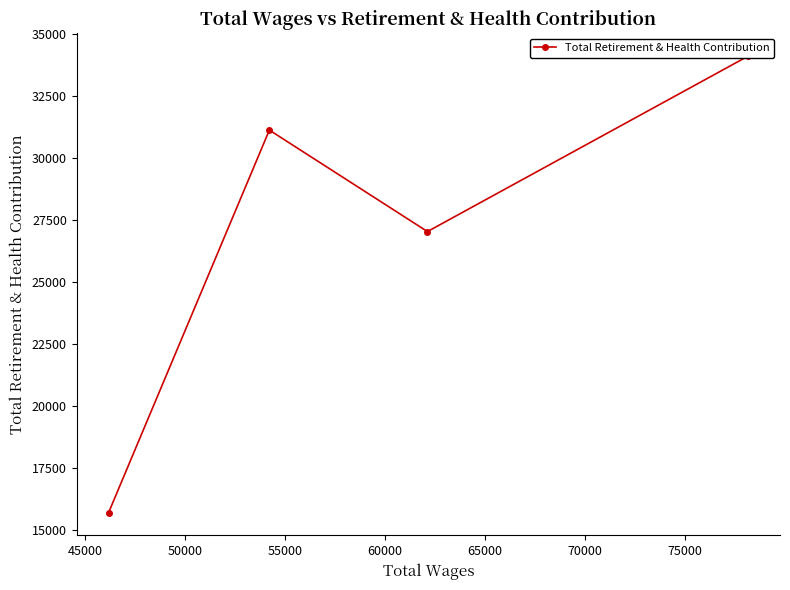

How many data points are above 31112?

2